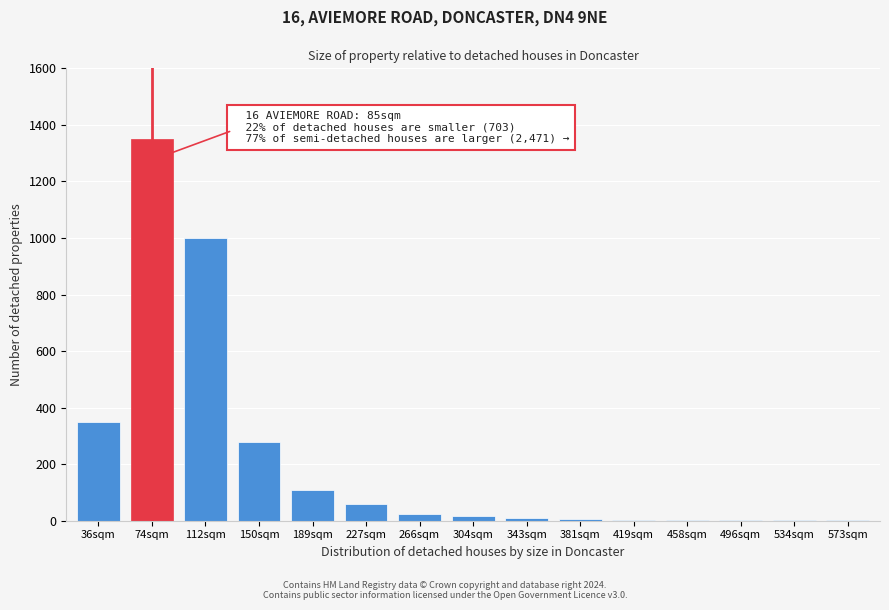

What is the maximum value shown in the chart?

1350